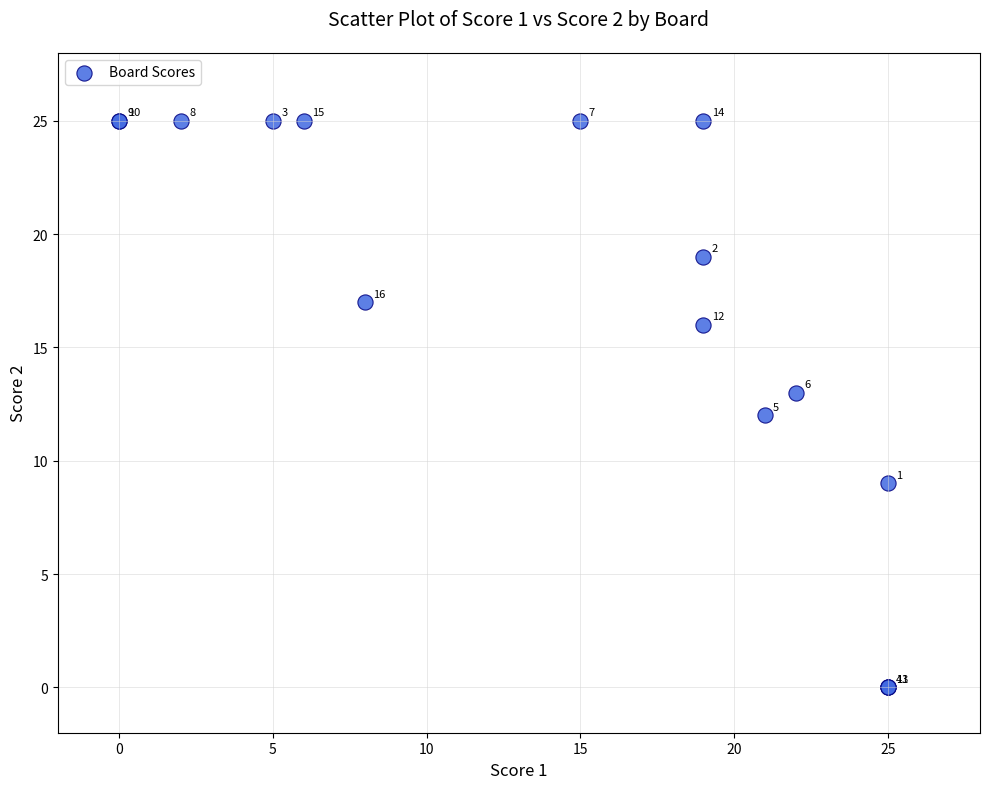

What Y value in the scatter plot is closest to 12?

12